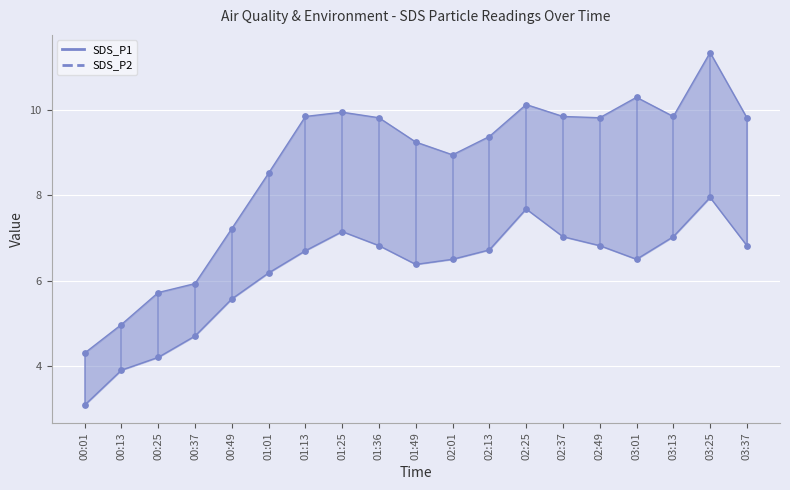

At which category is the sum across all series the highest?

03:25